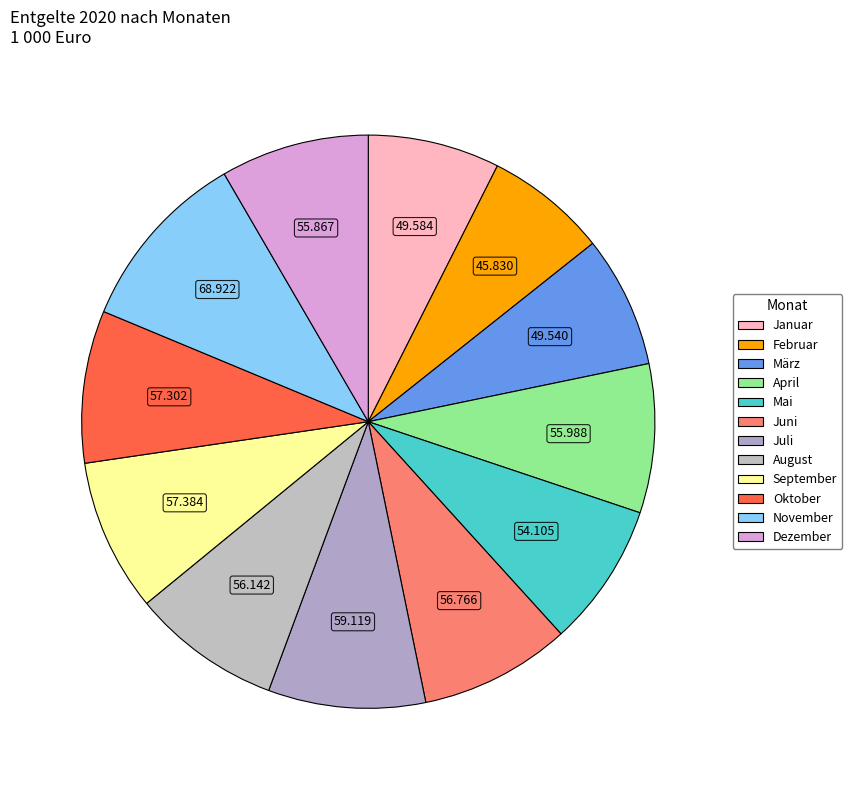

To the nearest percent, what is the difference between the September and März slice percentages?

1%